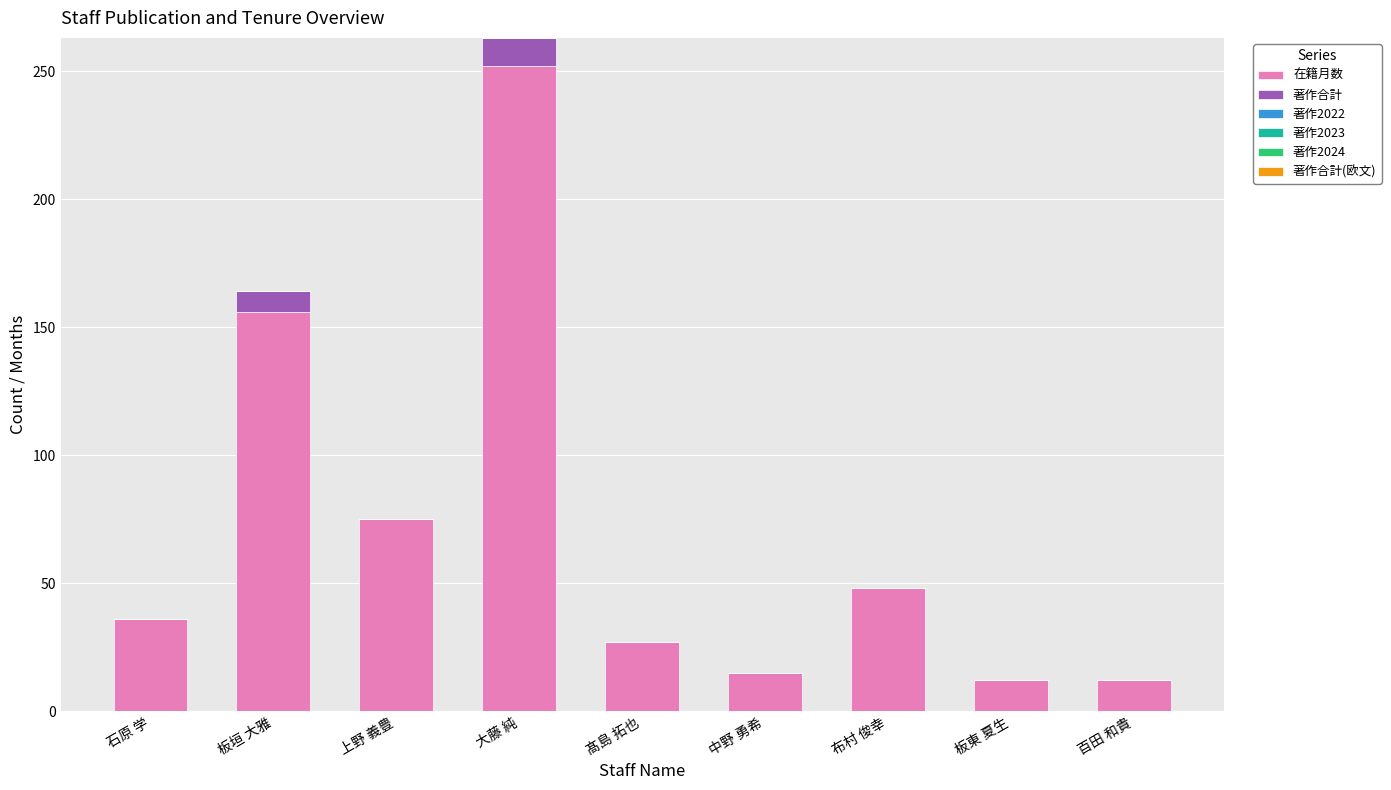

At which label is 在籍月数 closest to 132?

板垣 大雅